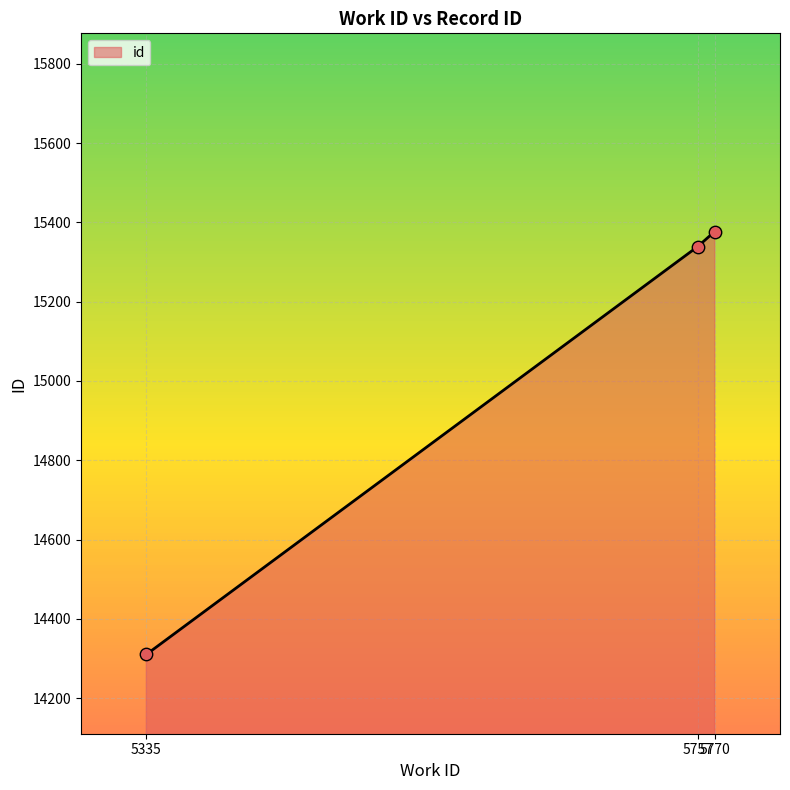

Approximately how many times larger is the value at 5757 compared to 5770?

1.0